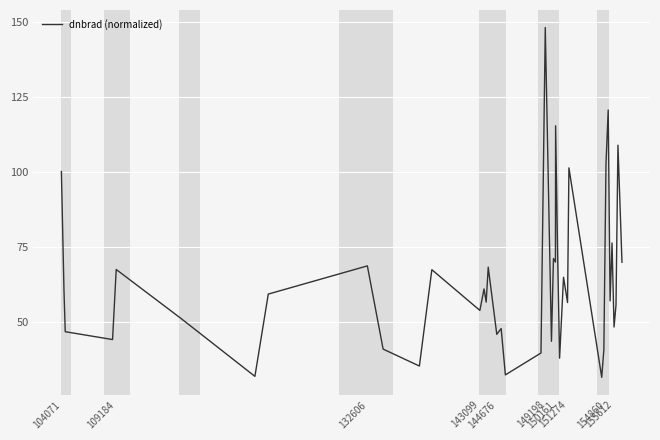

What is the greatest value displayed?

148.0